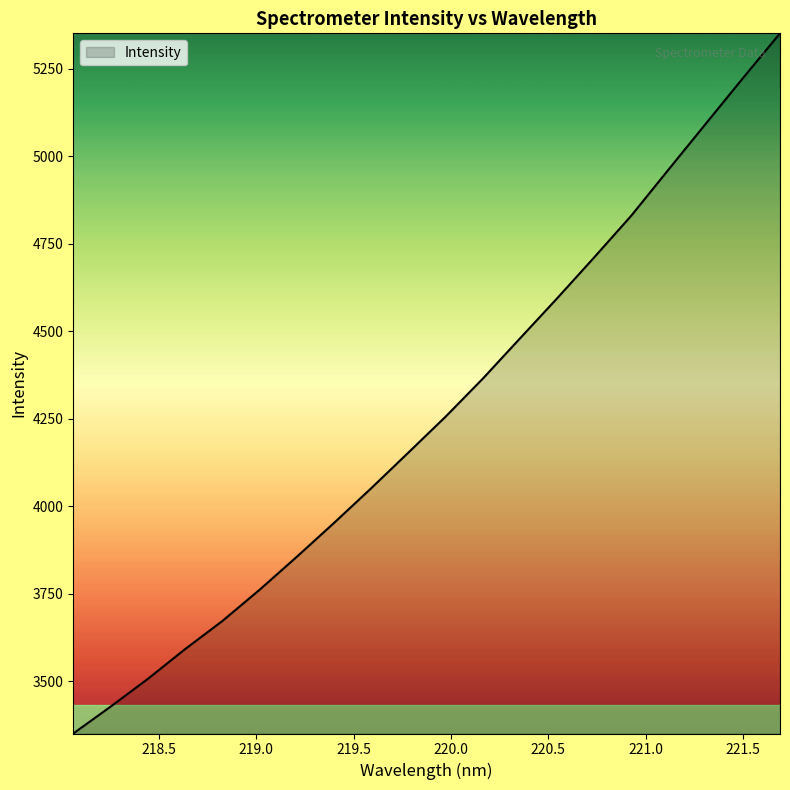

What is the maximum value shown in the chart?

5351.7